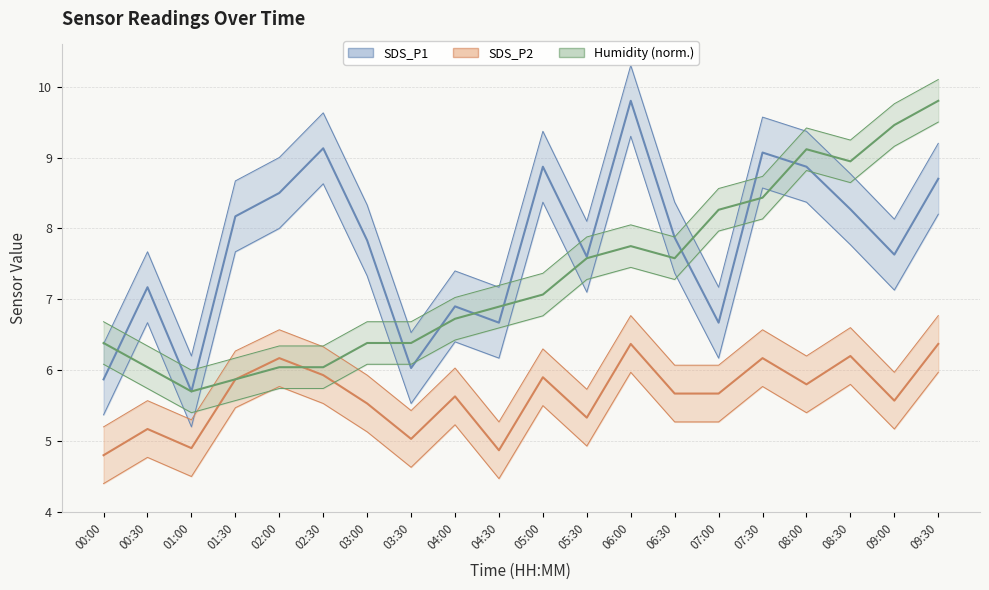

How many distinct data groups are displayed?

3